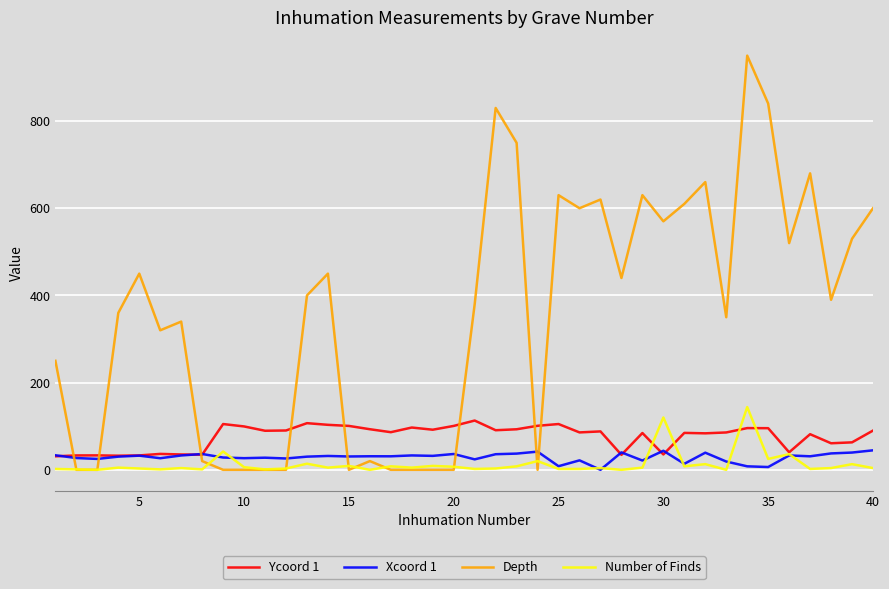

True or false: Ycoord 1 and Depth cross at least once.

True